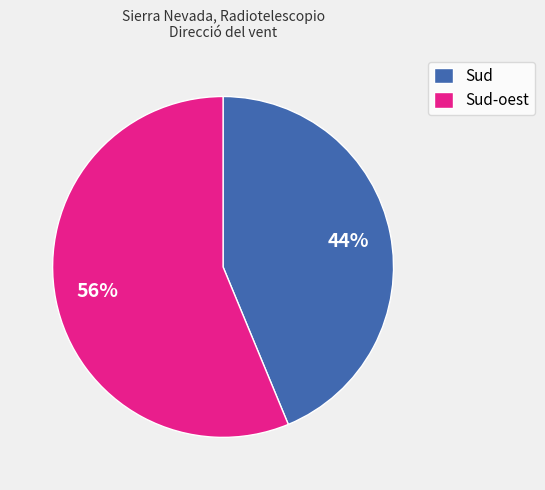

What is the largest slice in the pie chart?

Sud-oest